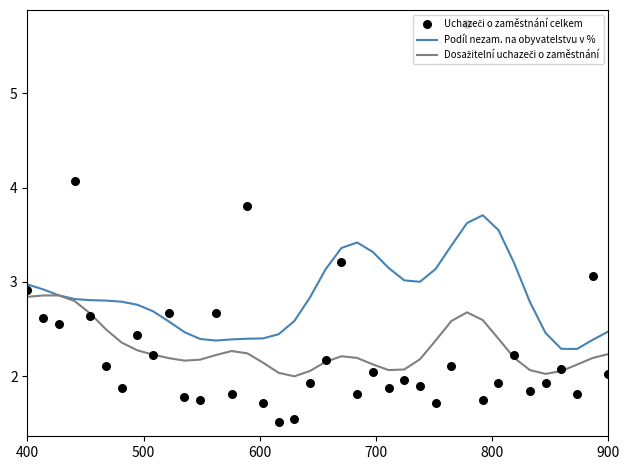

Which series has the widest spread of Y values?

Uchazeči o zaměstnání celkem